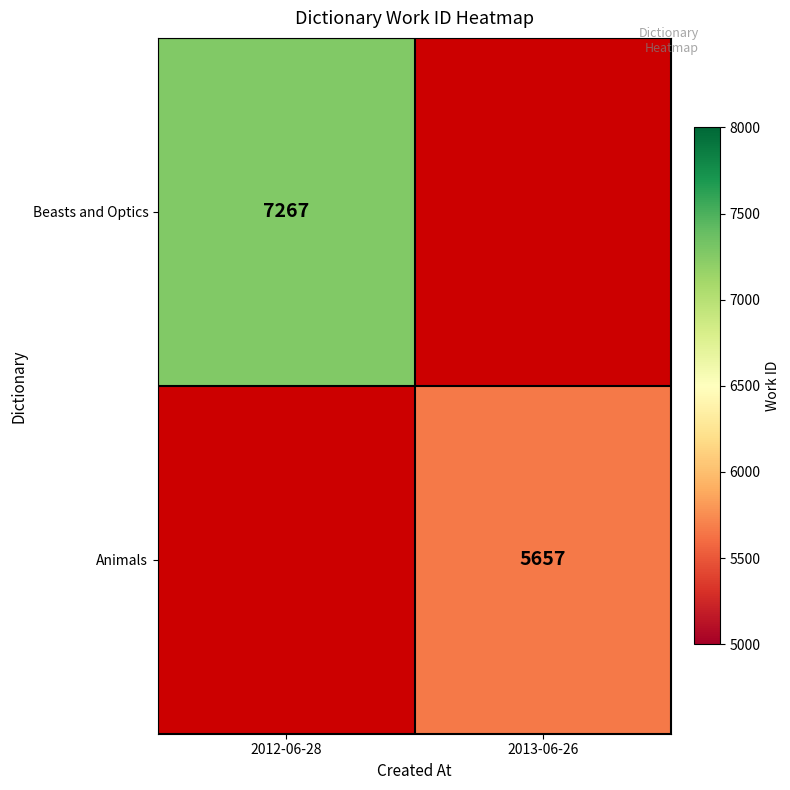

The value of Animals at 2013-06-26 is 5657. True or false?

True